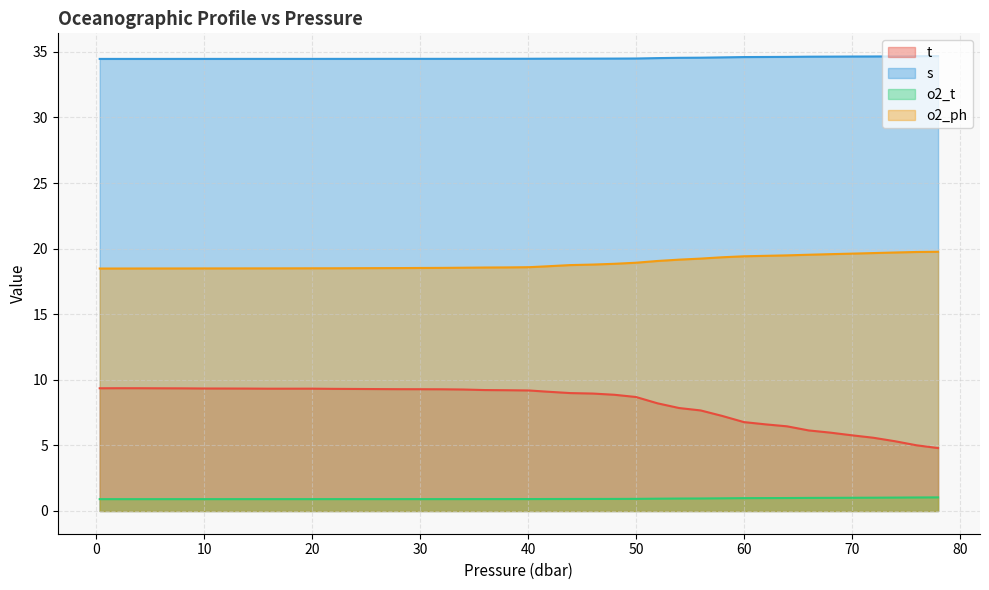

How many data points in t are above 9?

22